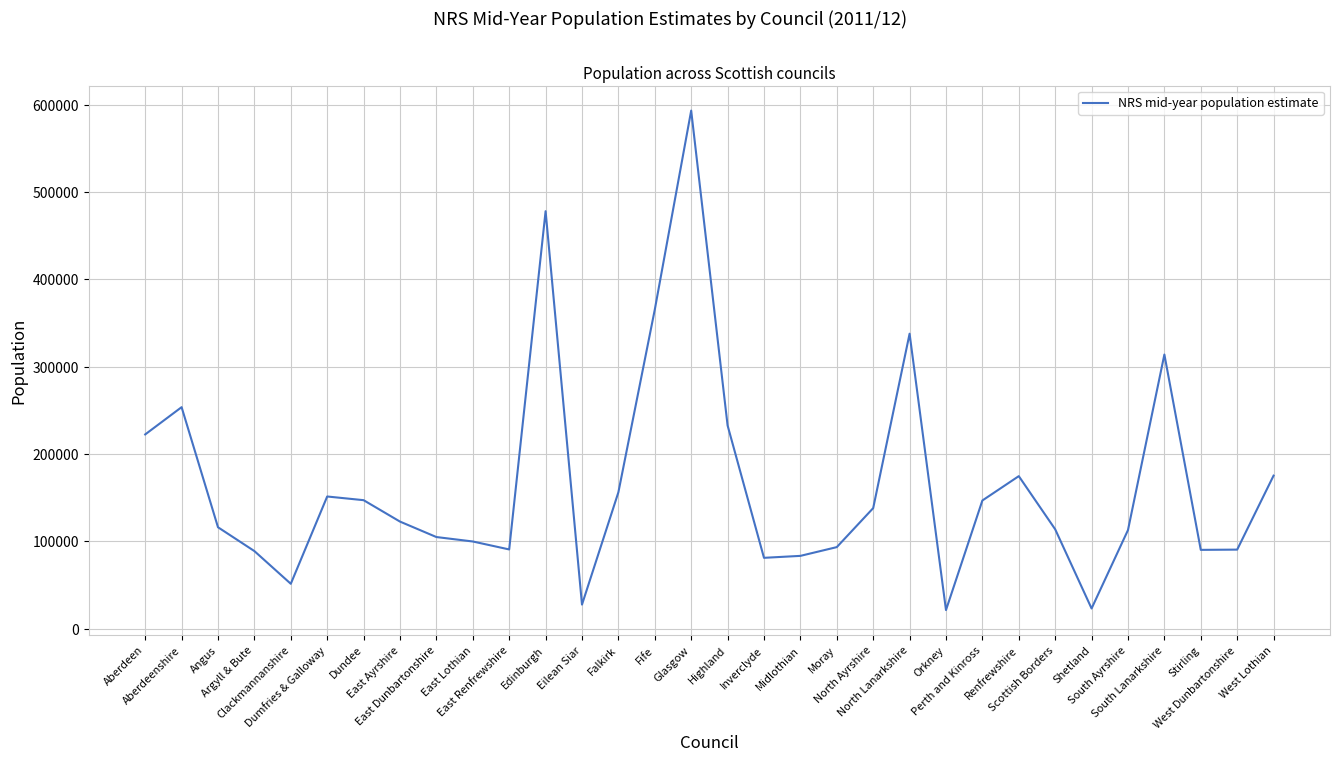

Which label corresponds to the largest value in the chart?

Glasgow